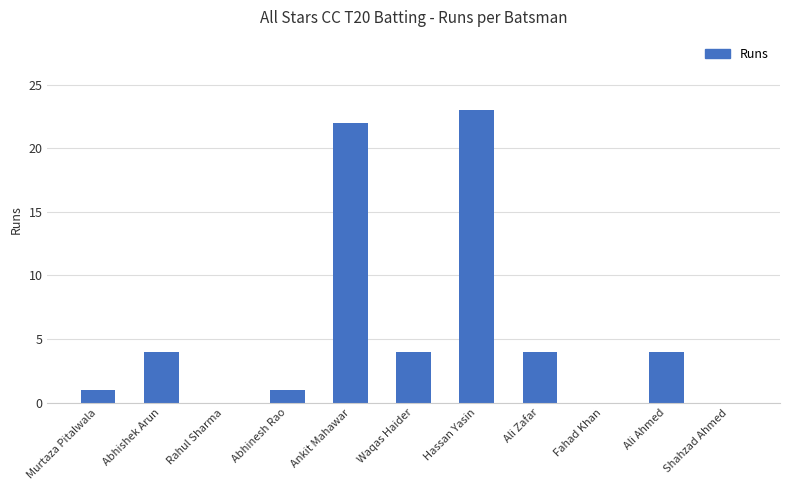

What is the sum of all values?

63